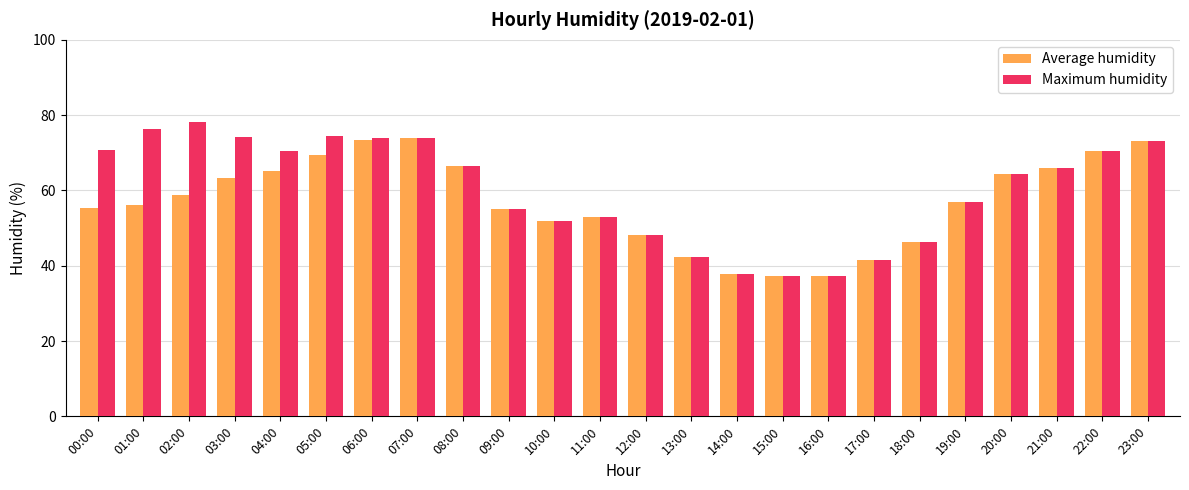

Are the bars horizontal?

No